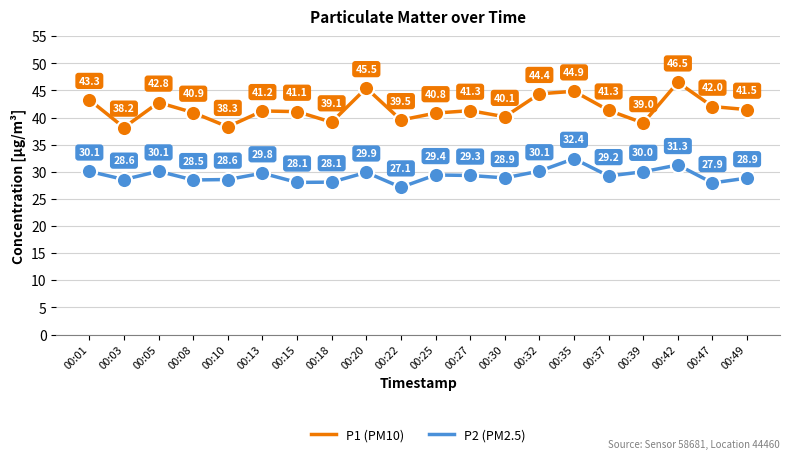

Which series changed the most between 00:08 and 00:49?

P1 (PM10)